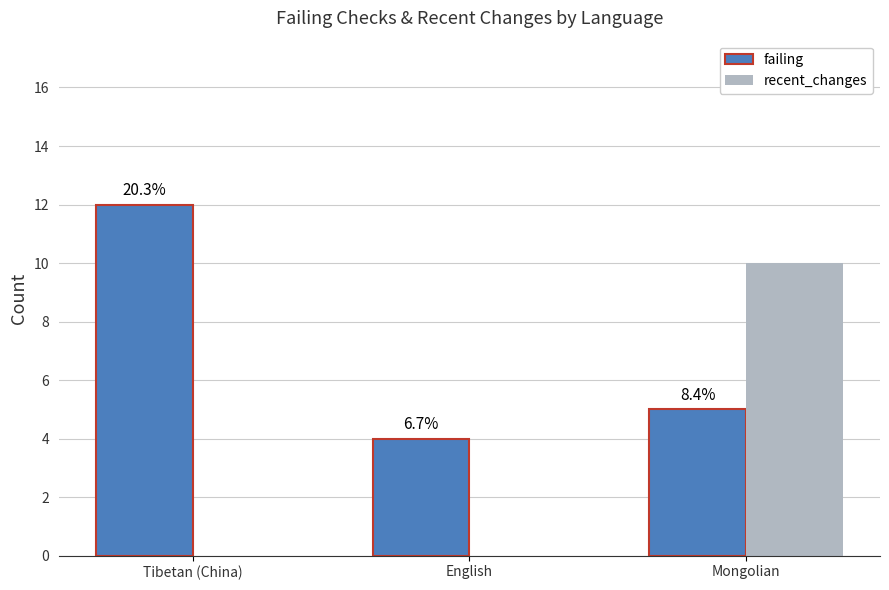

What are all the series names shown in the legend?

failing, recent_changes